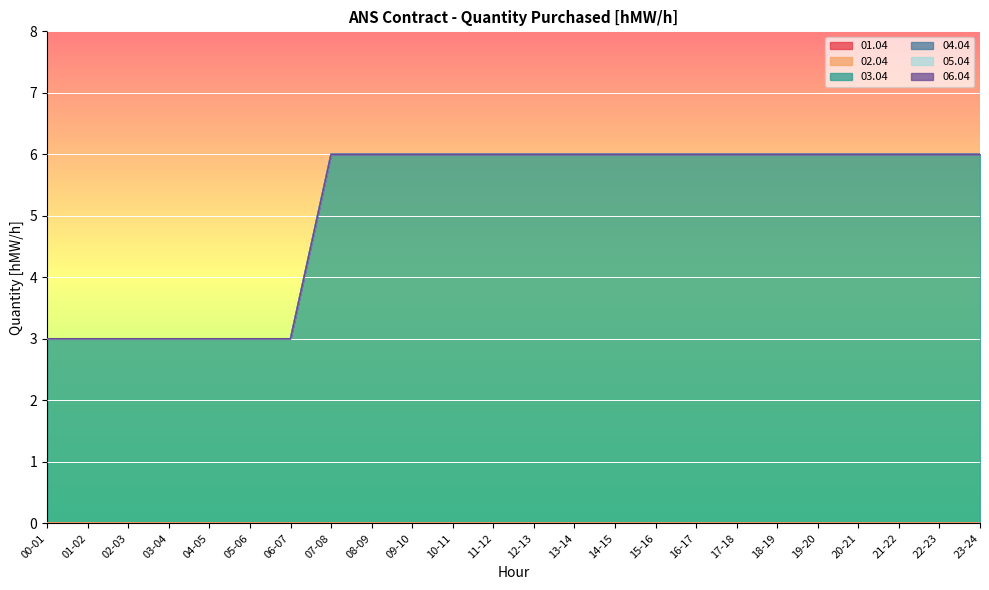

How many distinct data groups are displayed?

6